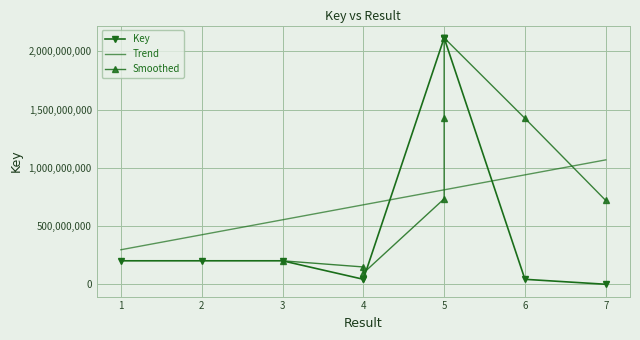

At which label is the value closest to 1059145354?

1